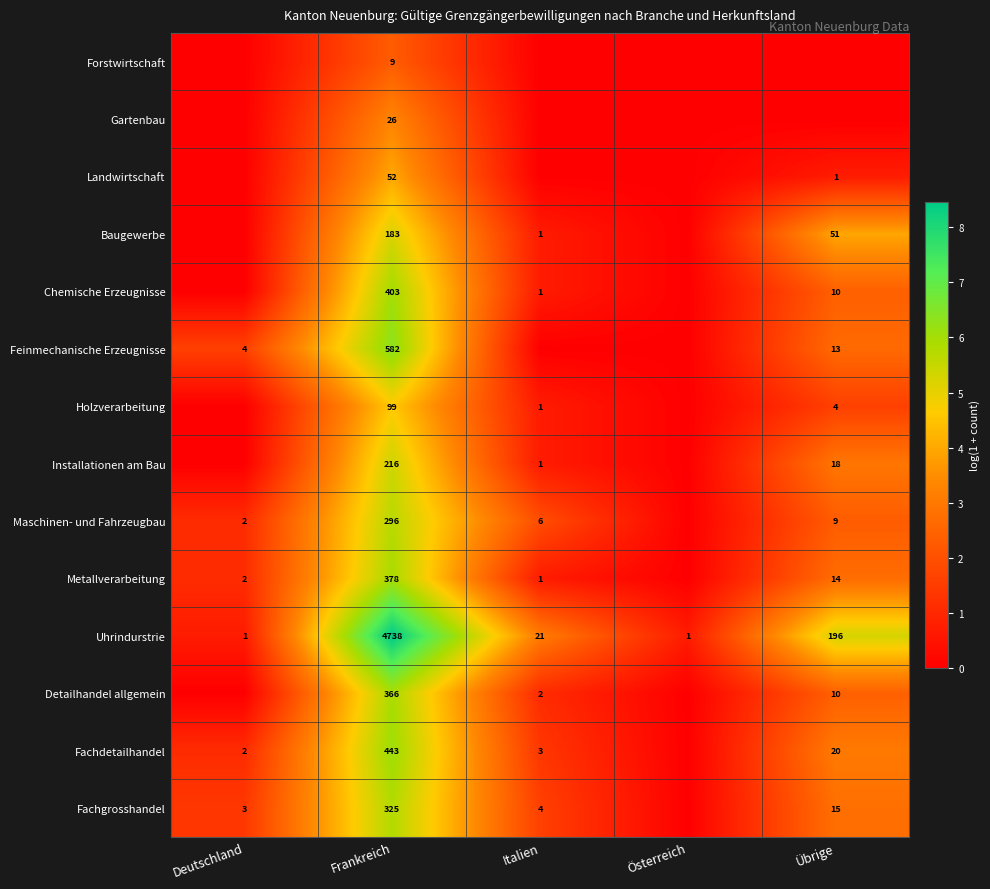

The Uhrindurstrie series shows 8 at Italien. True or false?

False